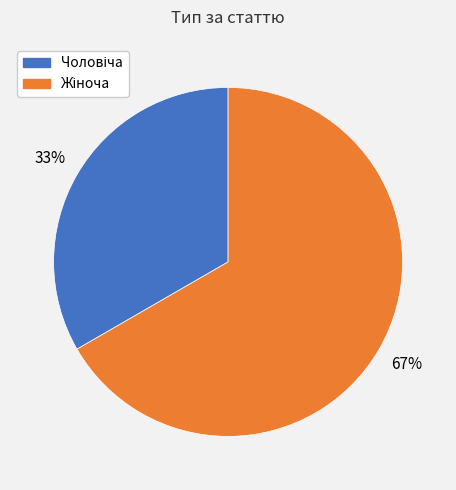

To the nearest percent, what is the average slice percentage?

50%